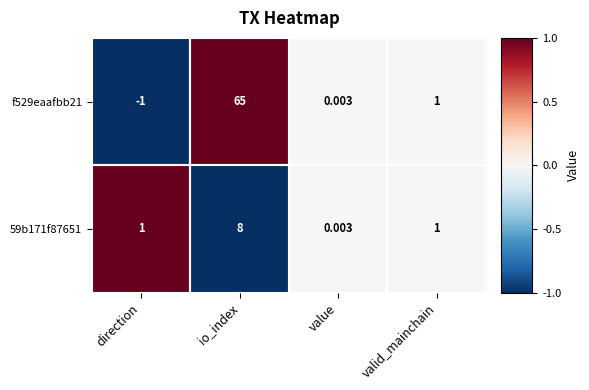

At which category is the sum across all series the highest?

io_index